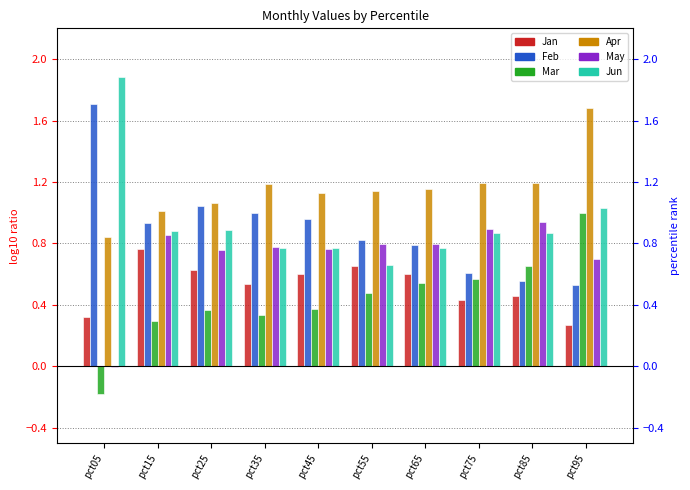

Reading right to left, what are all the values shown in this chart?

Jan: 0.3	0.5	0.4	0.6	0.7	0.6	0.5	0.6	0.8	0.3
Feb: 0.5	0.6	0.6	0.8	0.8	1.0	1.0	1.0	0.9	1.7
Mar: 1.0	0.7	0.6	0.5	0.5	0.4	0.3	0.4	0.3	-0.2
Apr: 1.7	1.2	1.2	1.2	1.1	1.1	1.2	1.1	1.0	0.8
May: 0.7	0.9	0.9	0.8	0.8	0.8	0.8	0.8	0.9	-0.0
Jun: 1.0	0.9	0.9	0.8	0.7	0.8	0.8	0.9	0.9	1.9